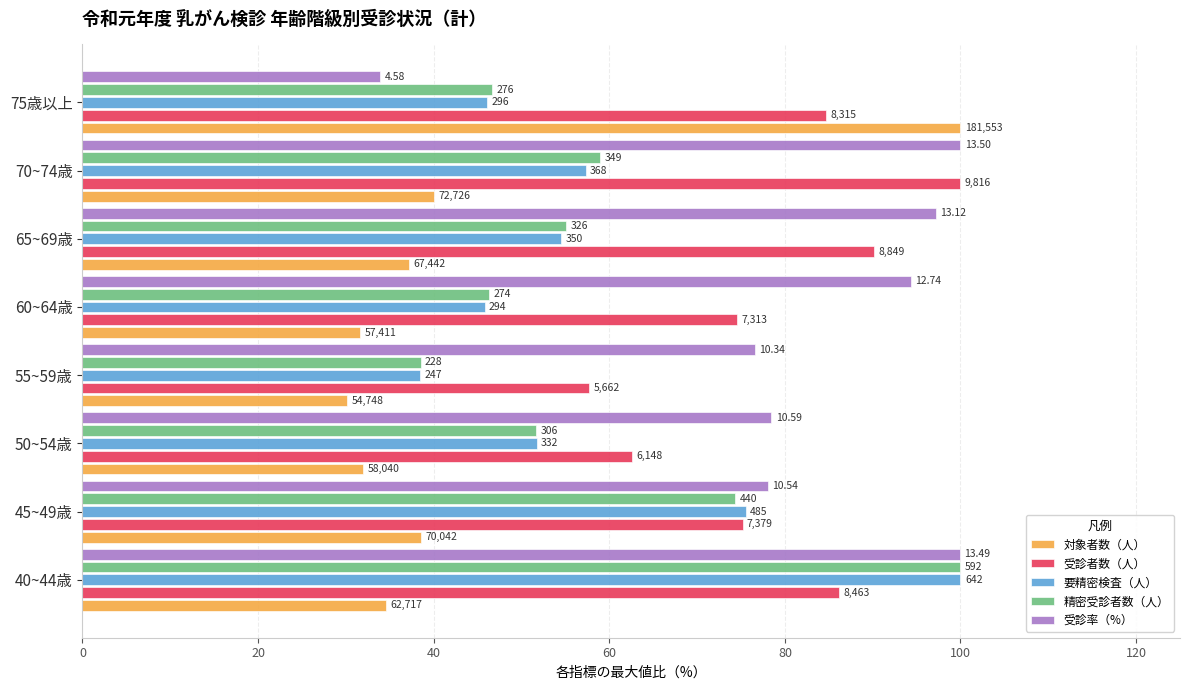

What is the difference between the maximum and minimum values in the 対象者数（人） series?

69.8